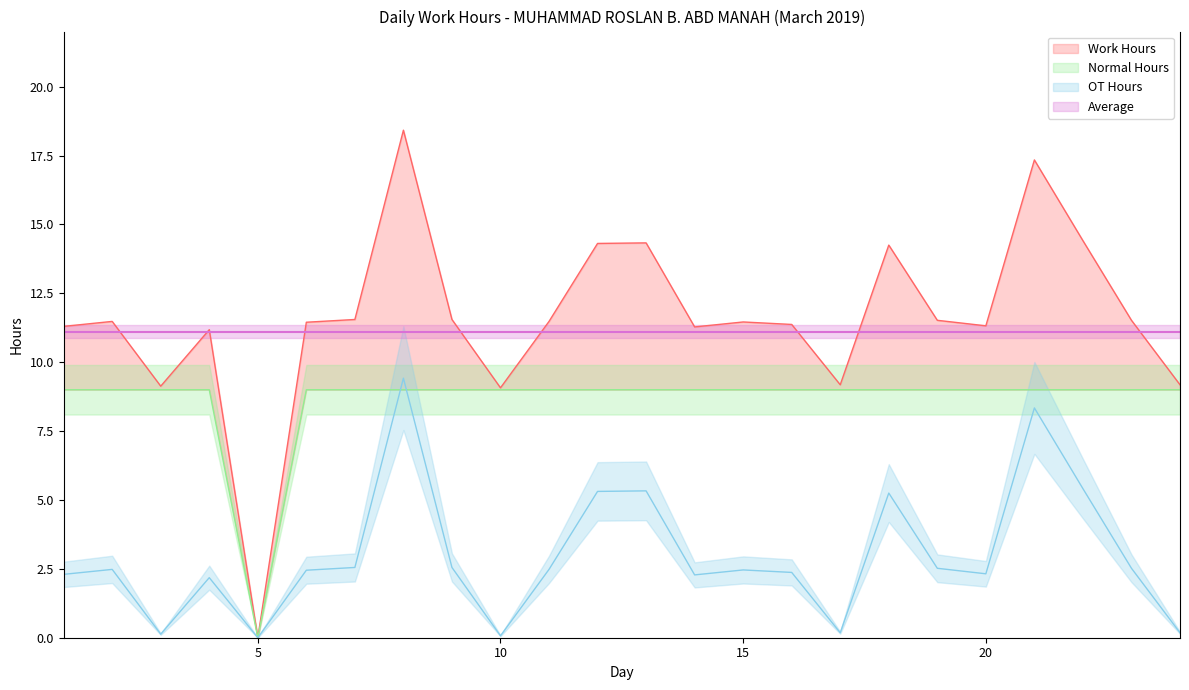

How many positive values does the OT Hours series have?

23